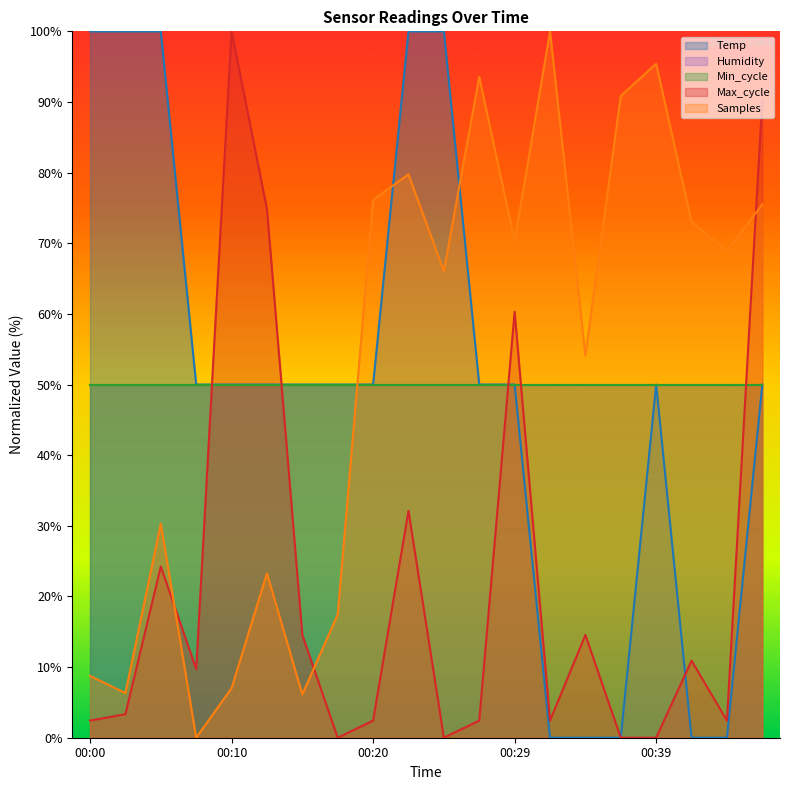

How many data points in Samples are above 68?

10